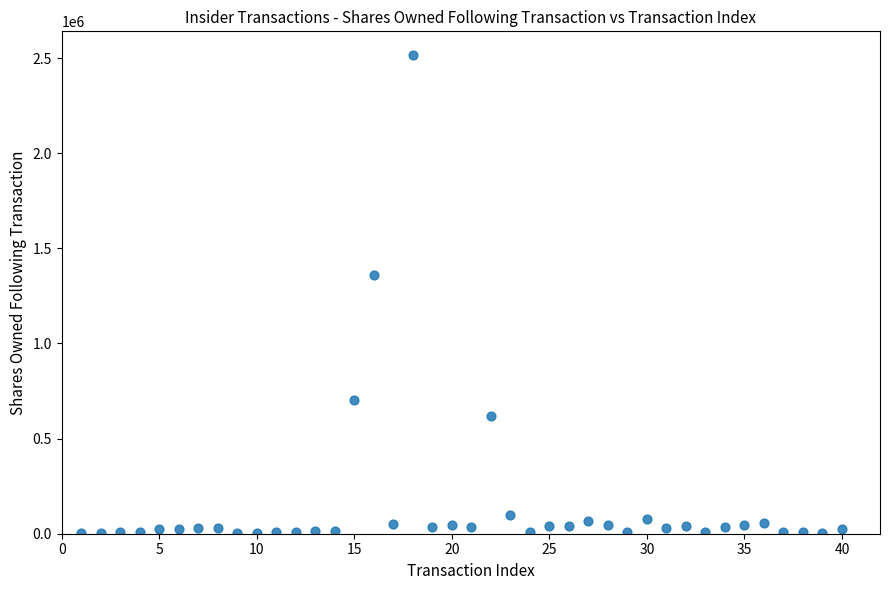

What is the range of X values (max minus min)?

39